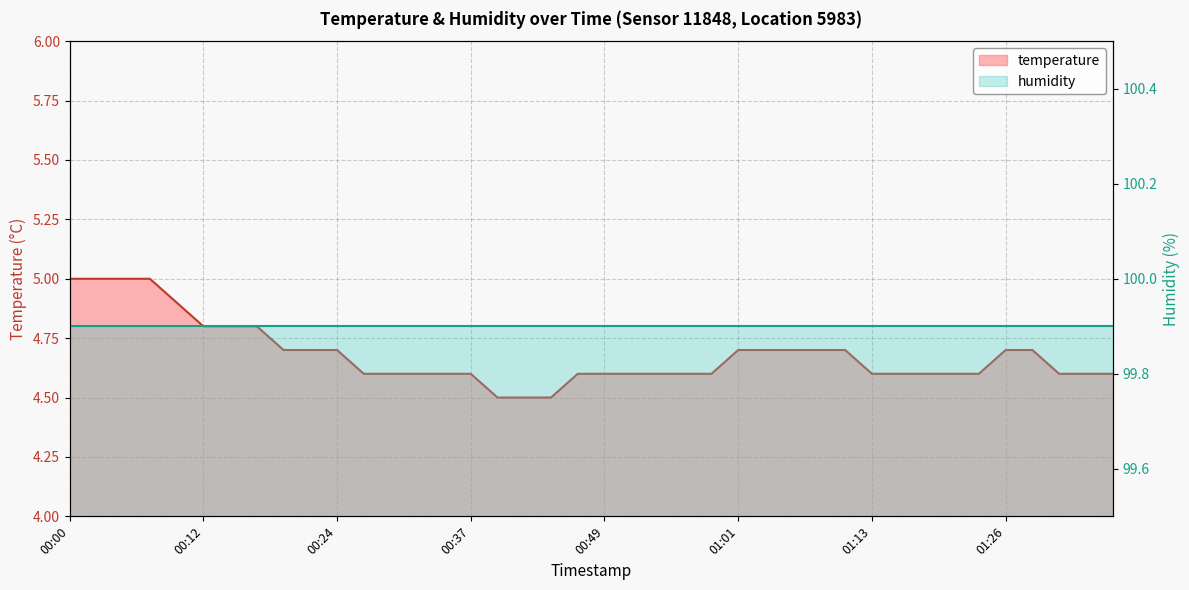

Approximately how many times larger is the value at 01:13 compared to 01:21?

1.0